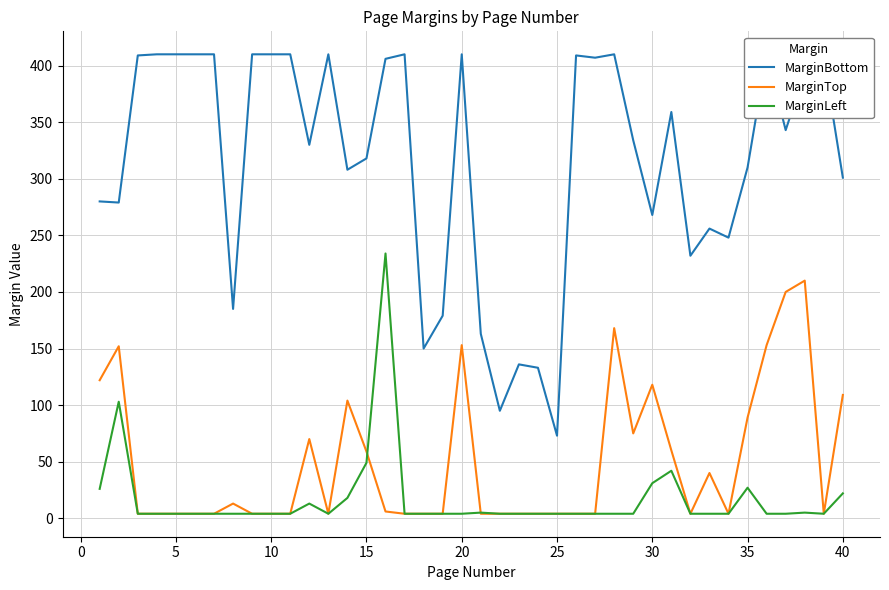

What is the highest value of the MarginLeft series?

234